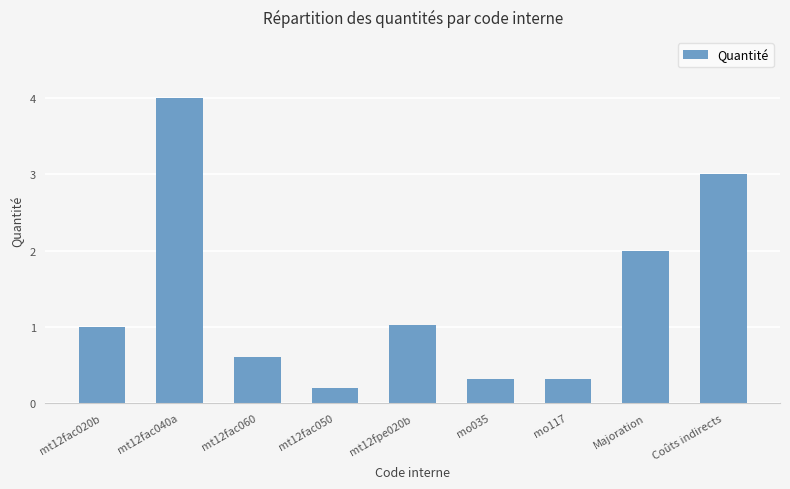

True or false: the data shows 0.3 at mo117.

True